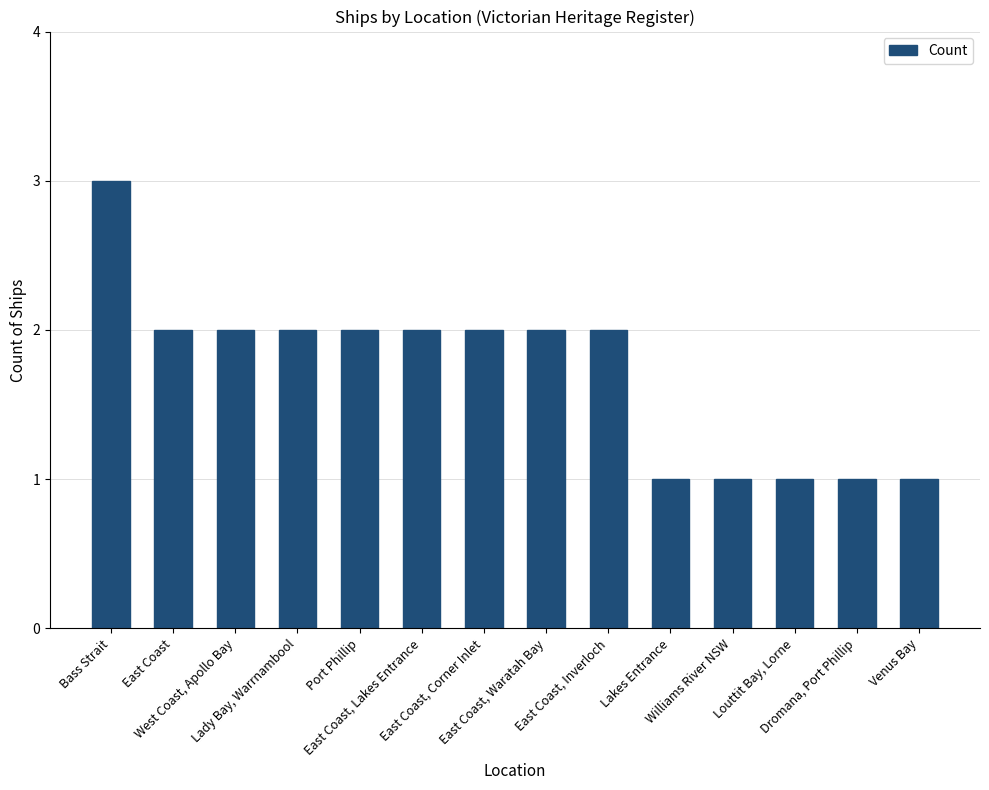

What is the average value?

2